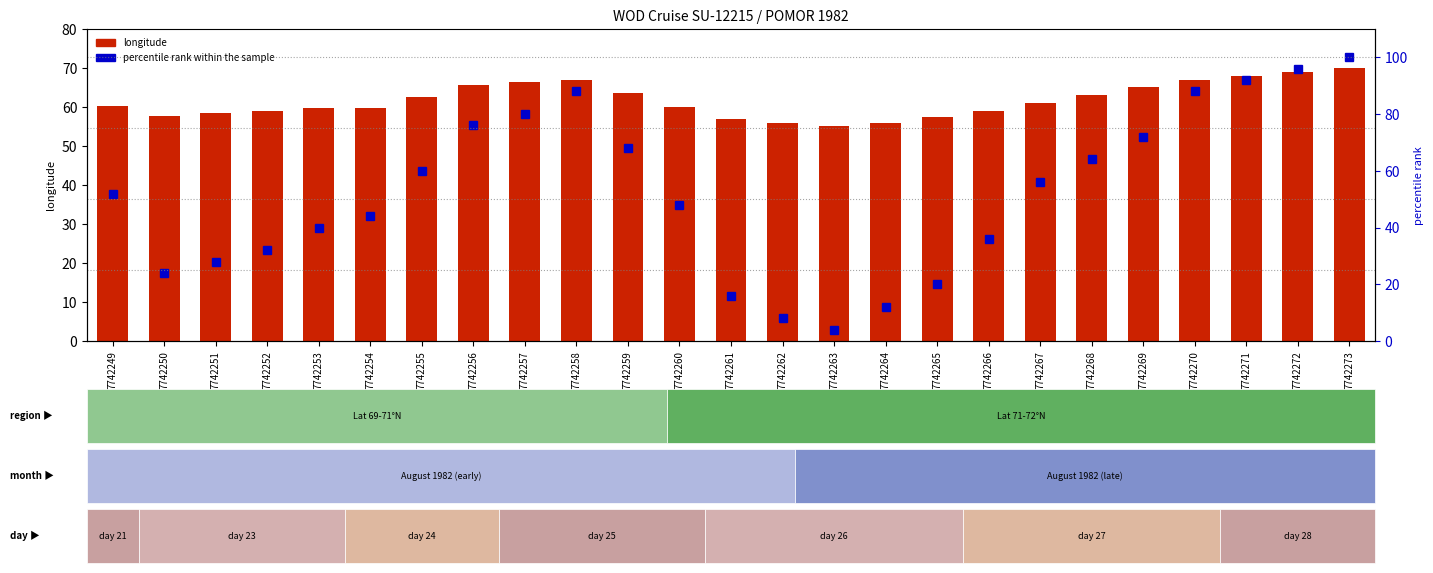

List the series in order of their peak value, highest first.

percentile rank within the sample, longitude